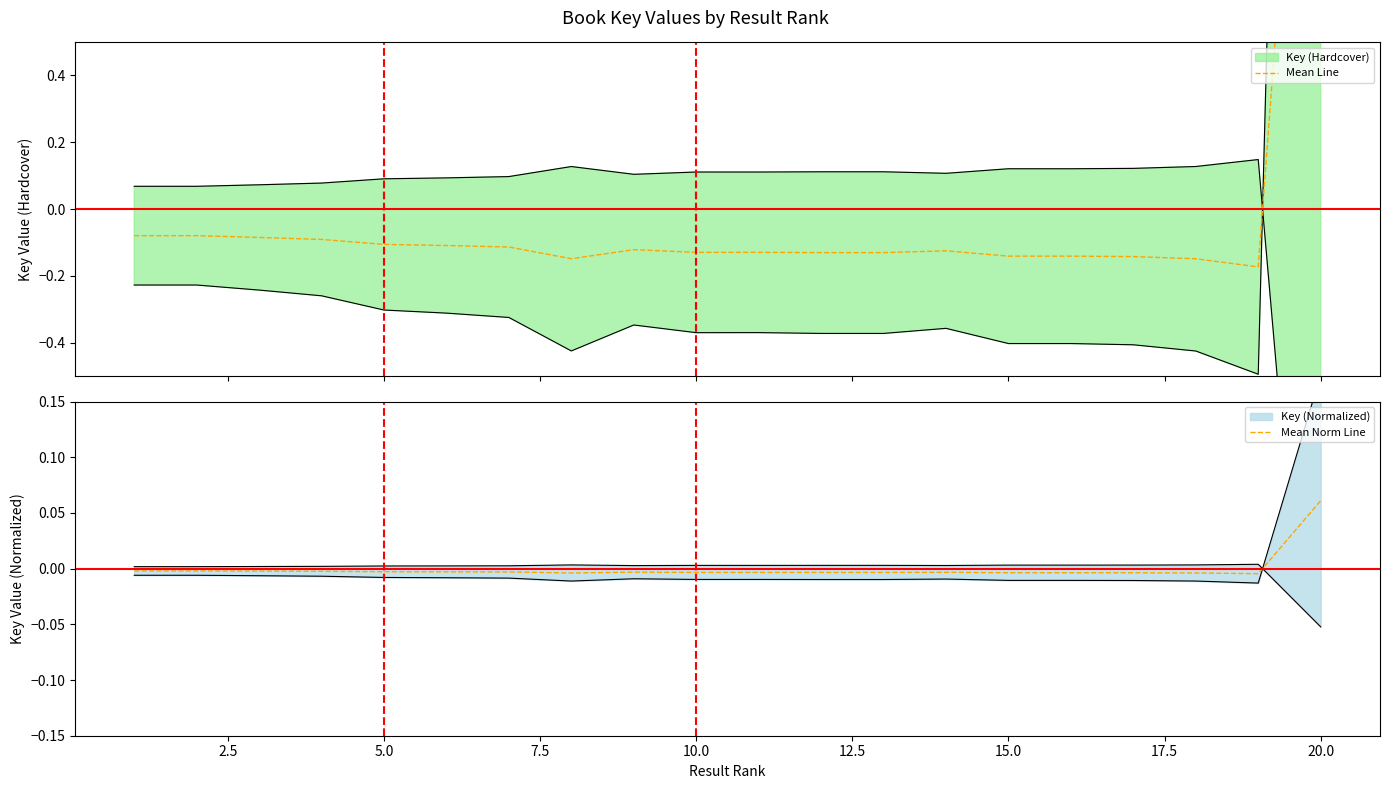

Count the number of data series in this chart.

2